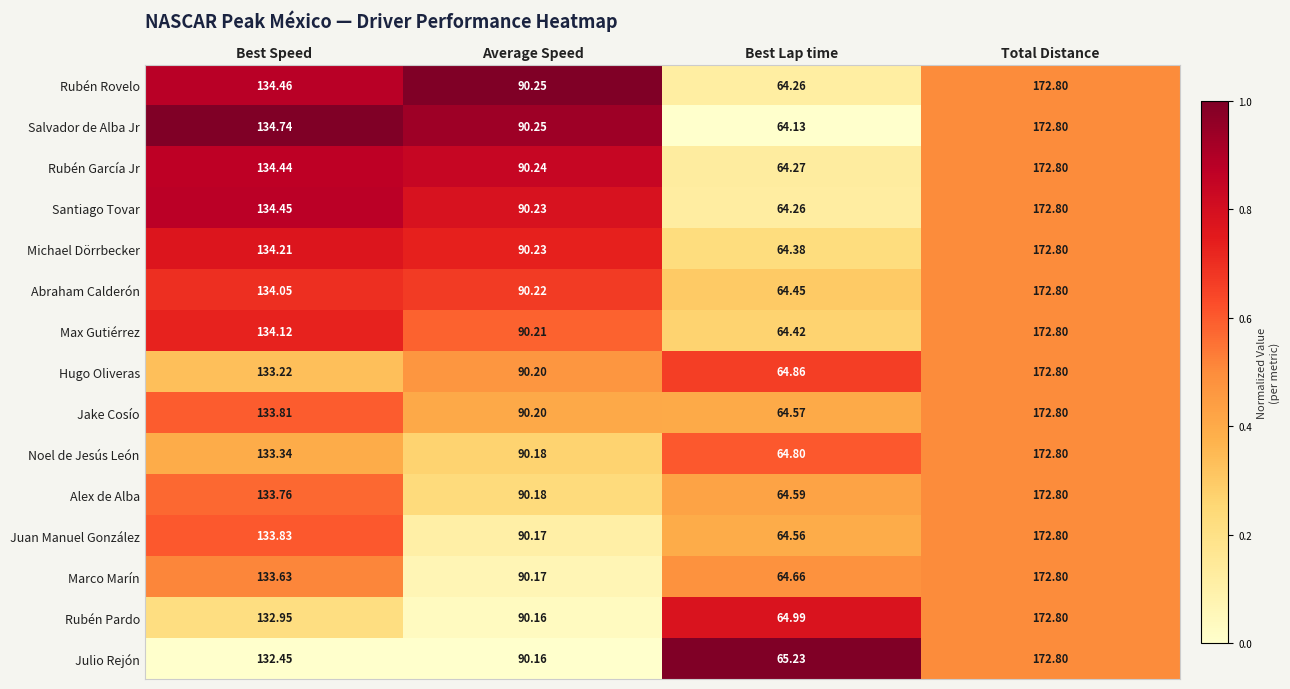

Between Best Speed and Average Speed, which series saw the biggest shift?

Salvador de Alba Jr